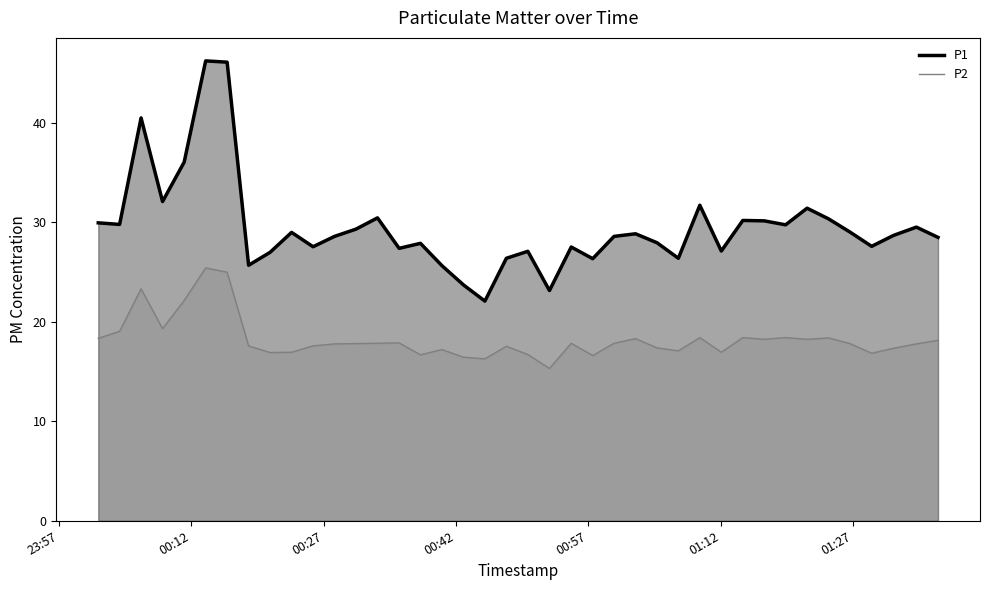

What is the smallest value displayed?

15.3